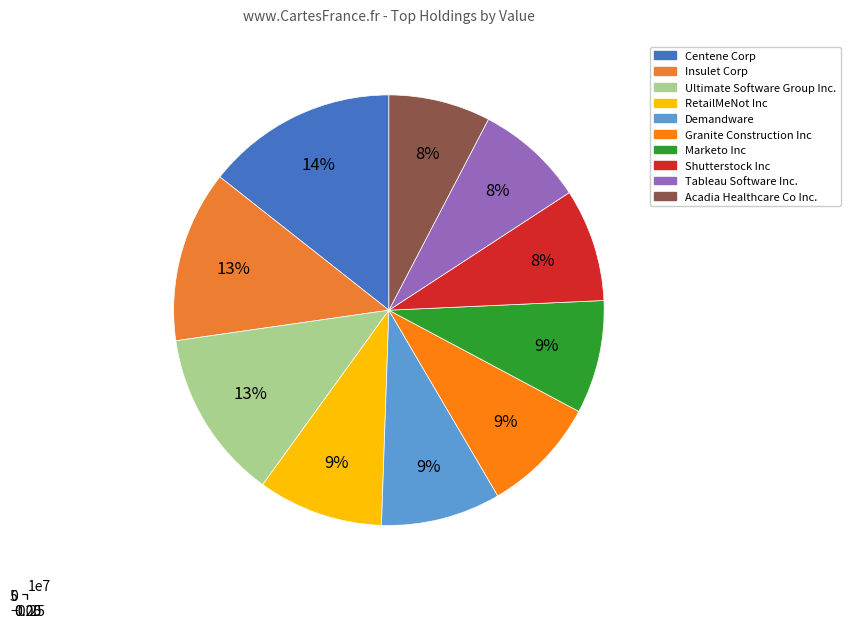

Count the number of slices in the pie.

10